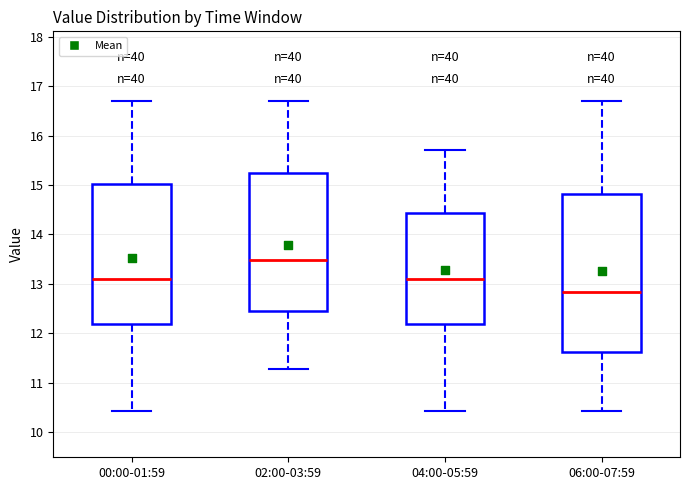

Reading left to right, transcribe this box plot: for each box, give where its median line is, the range the box spans, and where its two whiskers end, as read against the y-axis. The values are not printed on the chart, so give them approximately, as read against the axis.

00:00-01:59: median 13.1, box 12.2 to 15.0, whiskers 10.4 to 16.7
02:00-03:59: median 13.5, box 12.5 to 15.2, whiskers 11.3 to 16.7
04:00-05:59: median 13.1, box 12.2 to 14.4, whiskers 10.4 to 15.7
06:00-07:59: median 12.8, box 11.6 to 14.8, whiskers 10.4 to 16.7